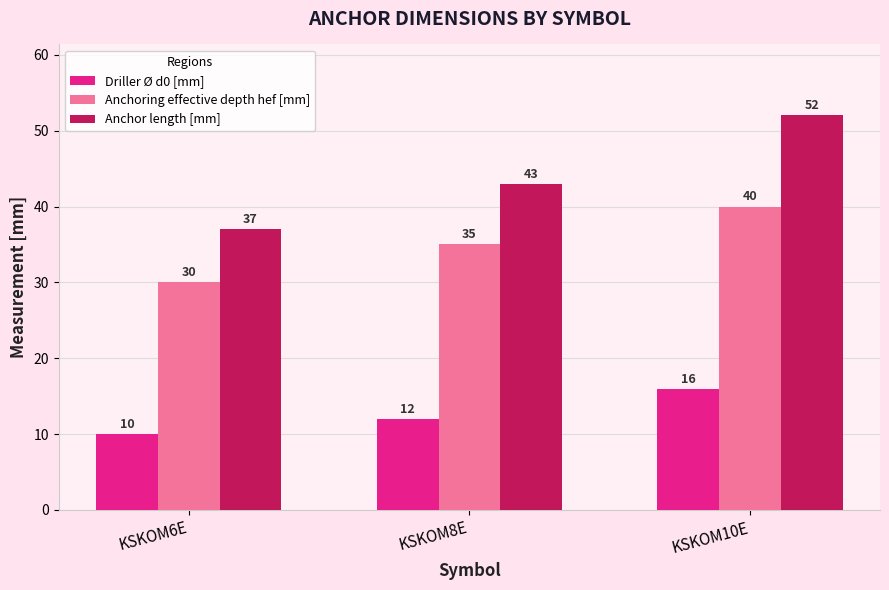

Rank the categories by Driller Ø d0 [mm] value from highest to lowest.

KSKOM10E, KSKOM8E, KSKOM6E